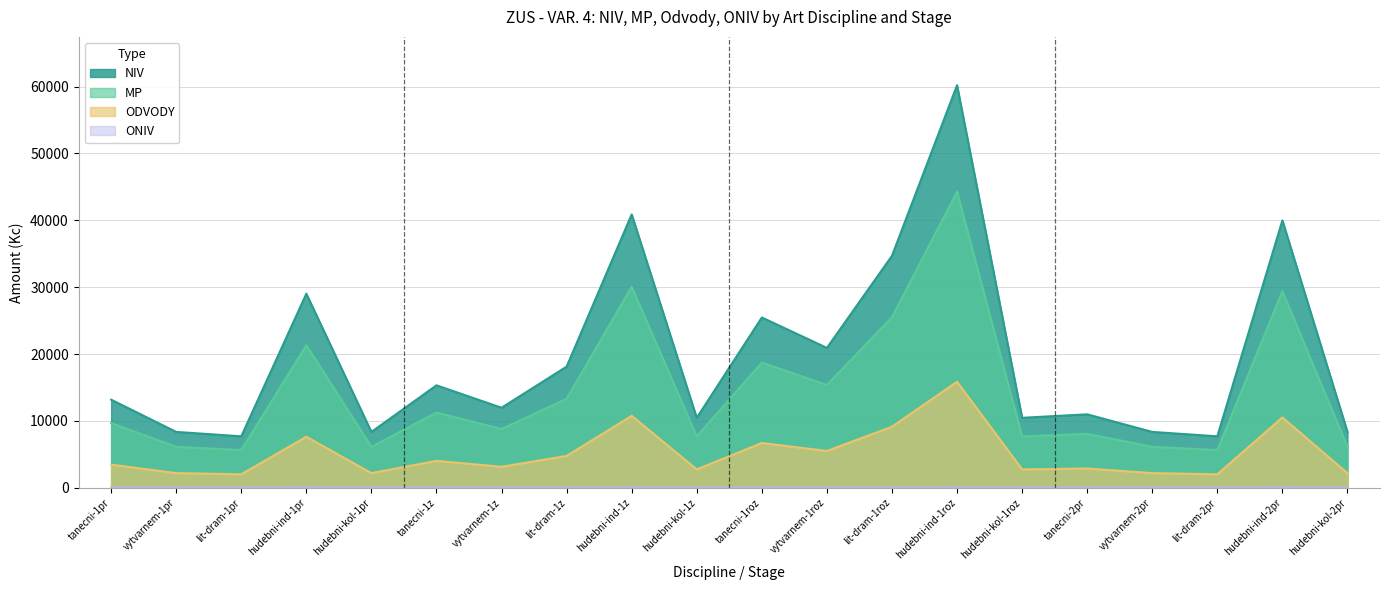

True or false: ODVODY has more than 2 interior local peaks.

True